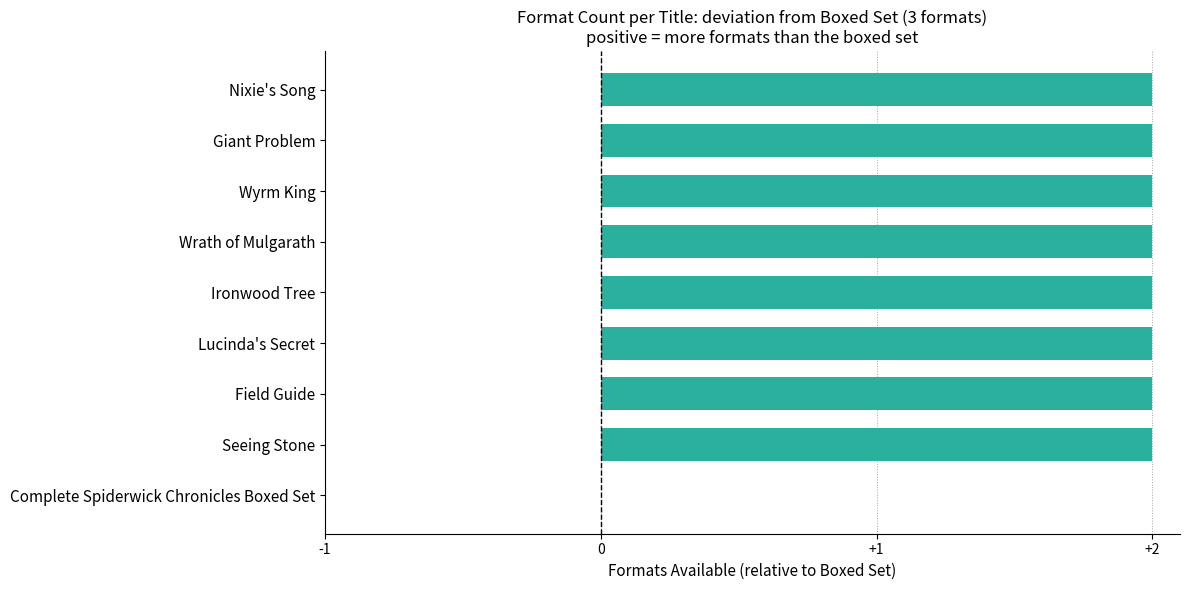

What is the ratio of the value at Field Guide to the value at Wrath of Mulgarath?

1.0